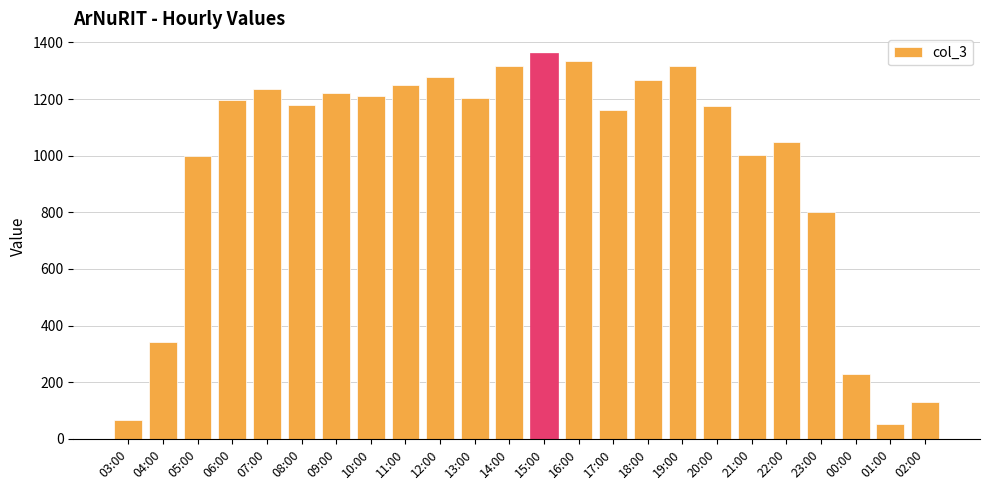

The value at 21:00 is 1002. True or false?

True